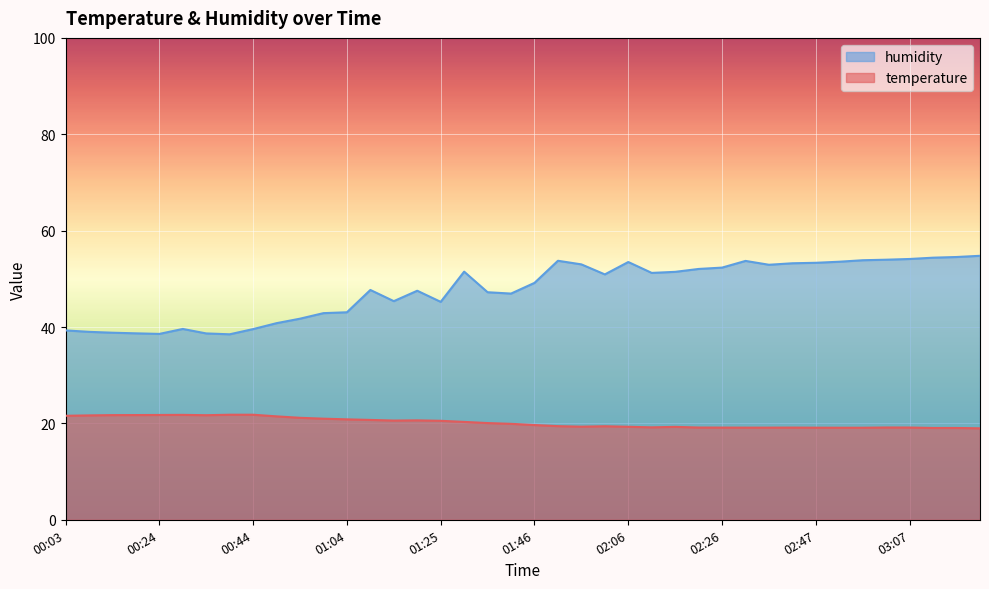

What are all the series names shown in the legend?

humidity, temperature